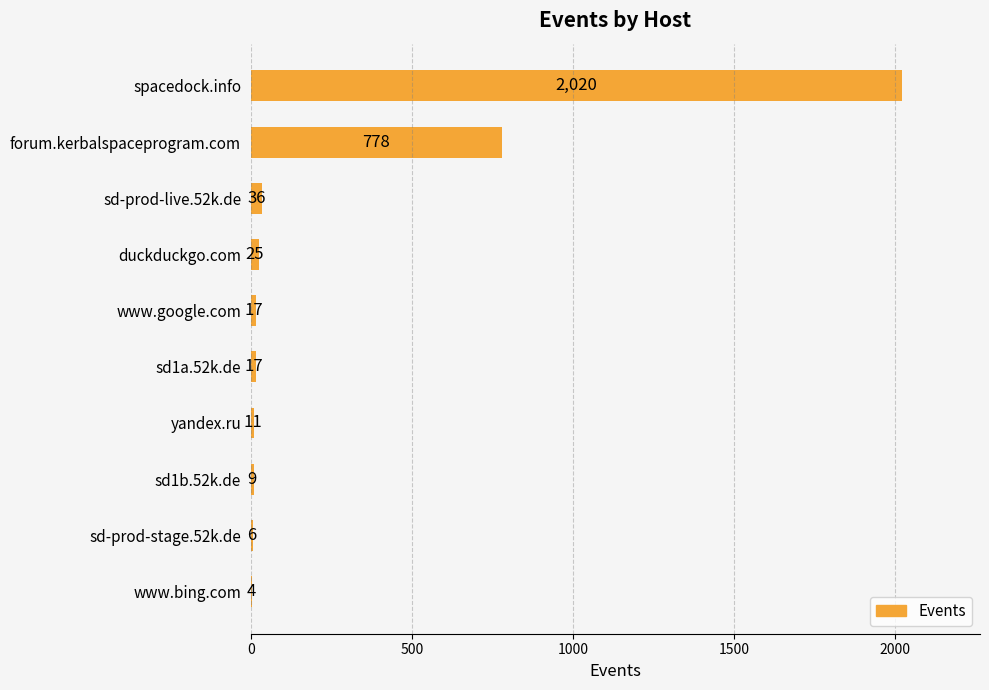

What is the sum of all values?

2923